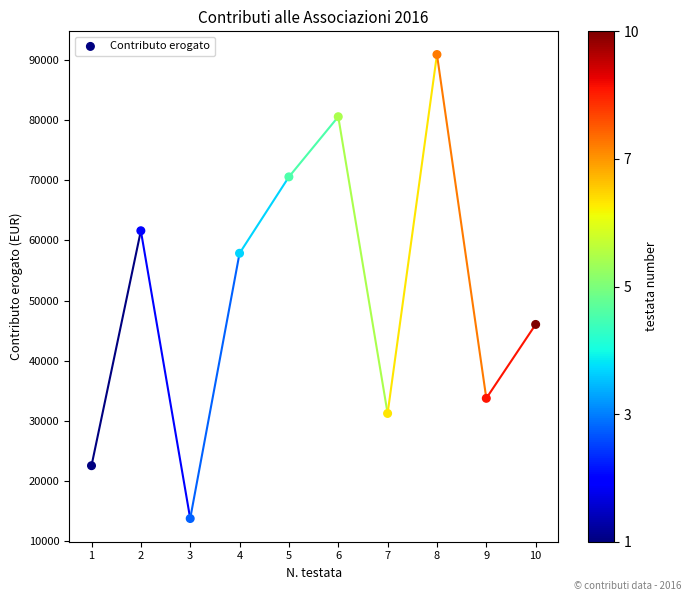

What is the average X value?

5.5